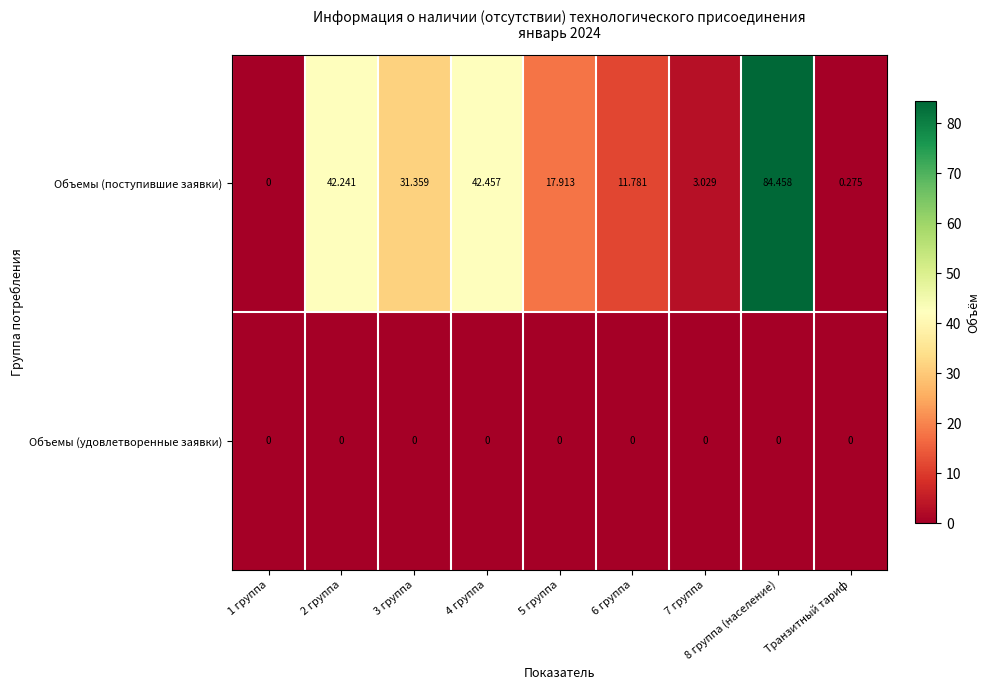

At 5 группа, list the series in order from largest to smallest.

Объемы (поступившие заявки), Объемы (удовлетворенные заявки)